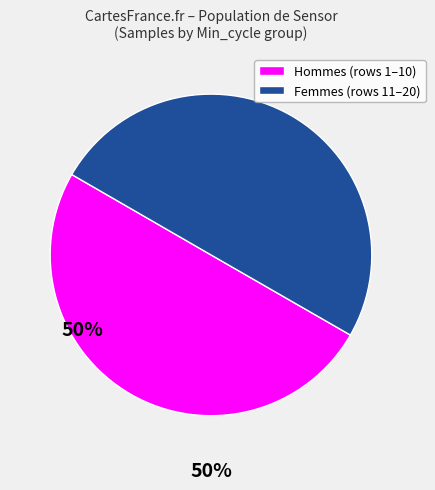

How many slices are in this pie chart?

2